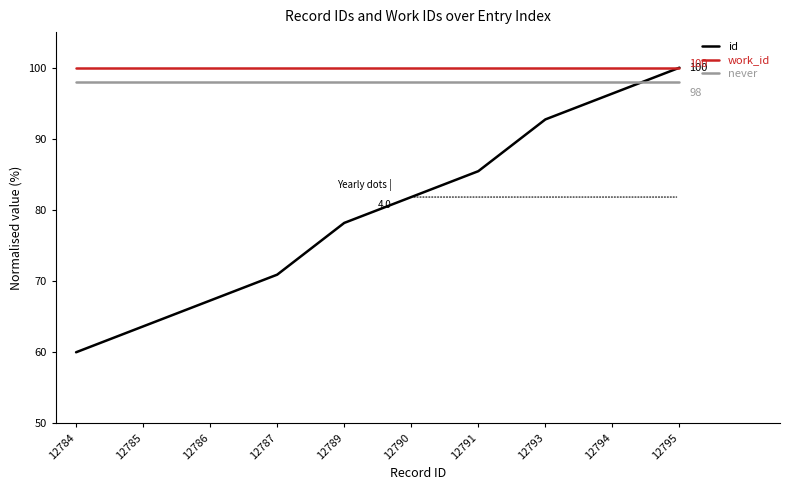

Which series has the largest total across all categories?

work_id